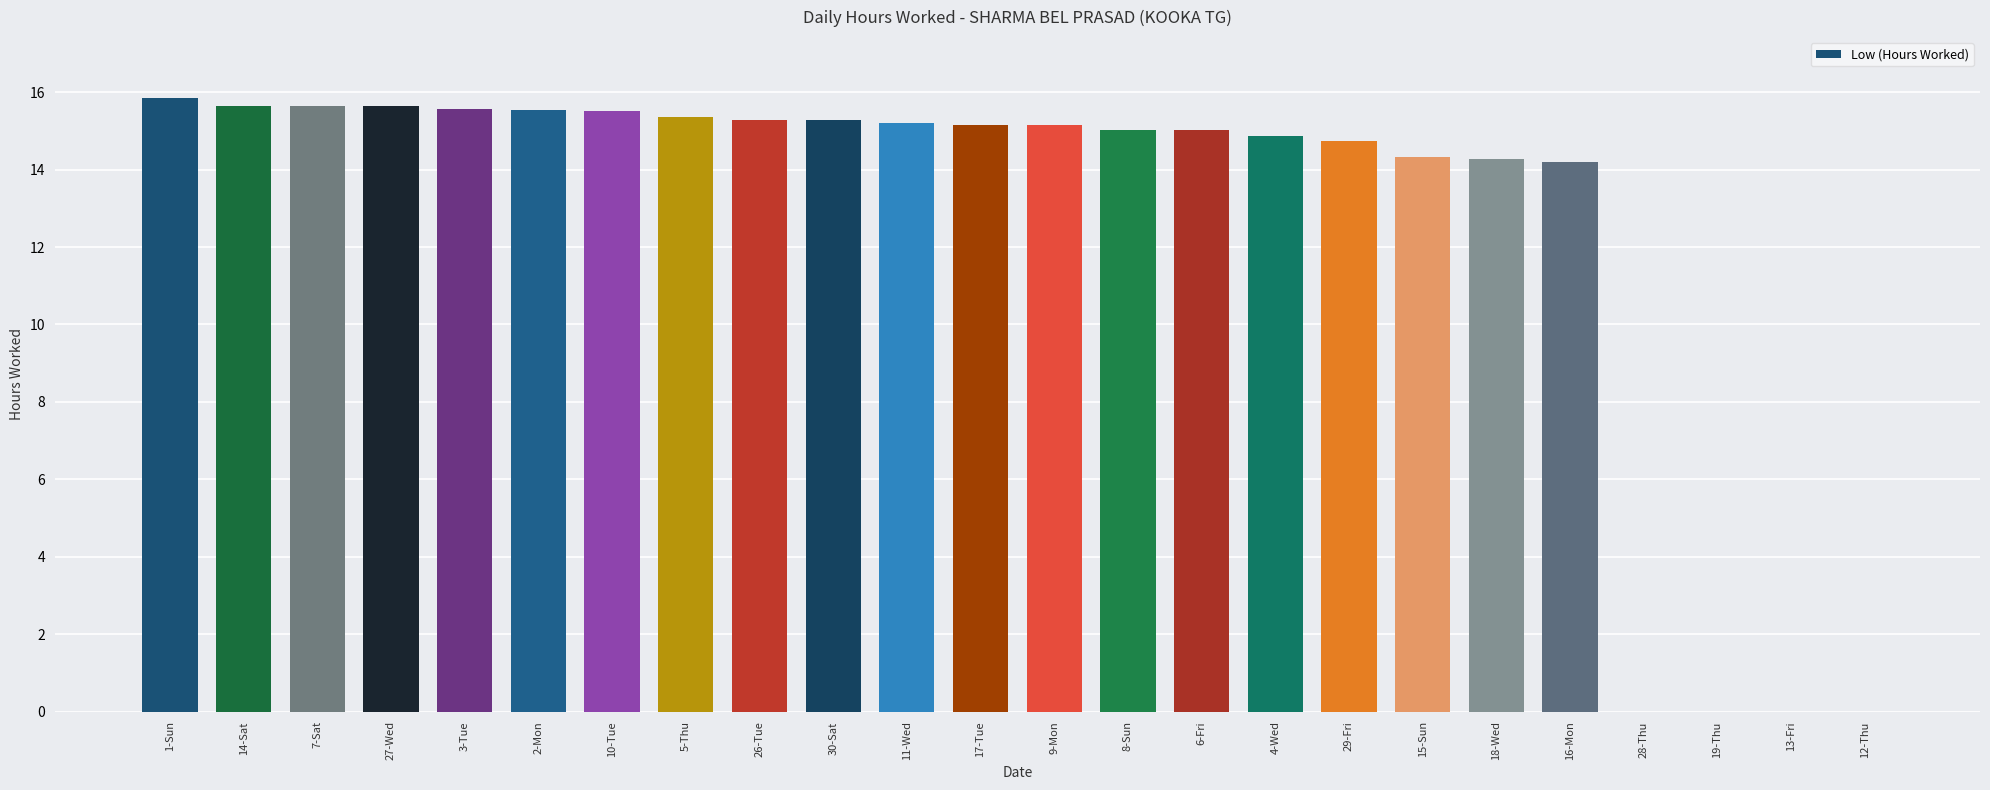

What is the difference between the values at 15-Sun and 11-Wed?

0.9